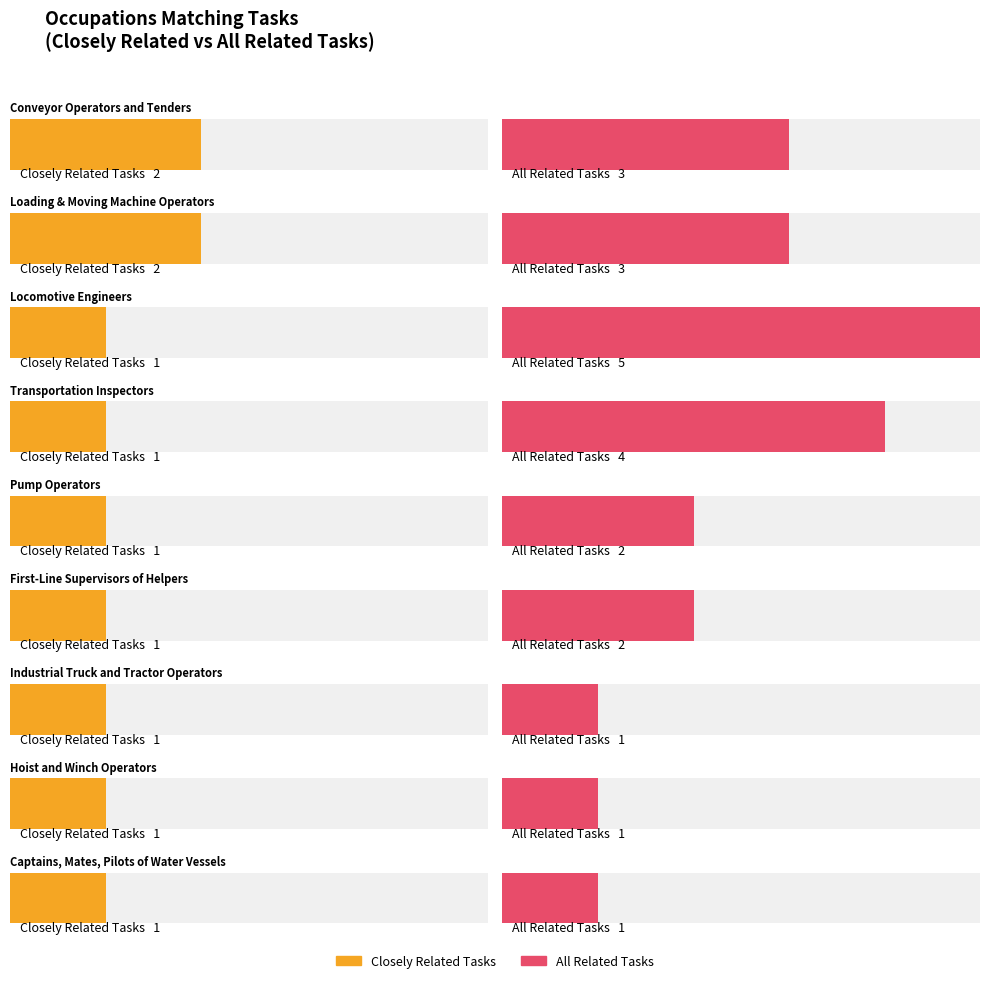

What position from the left is Locomotive Engineers?

3